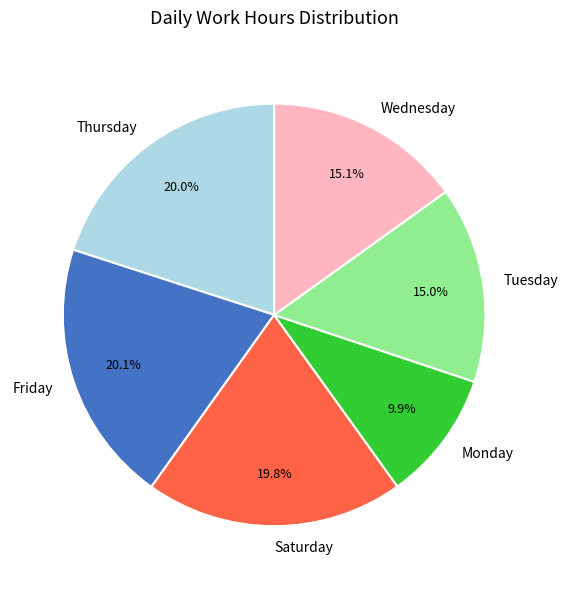

Does any single category account for the majority?

No